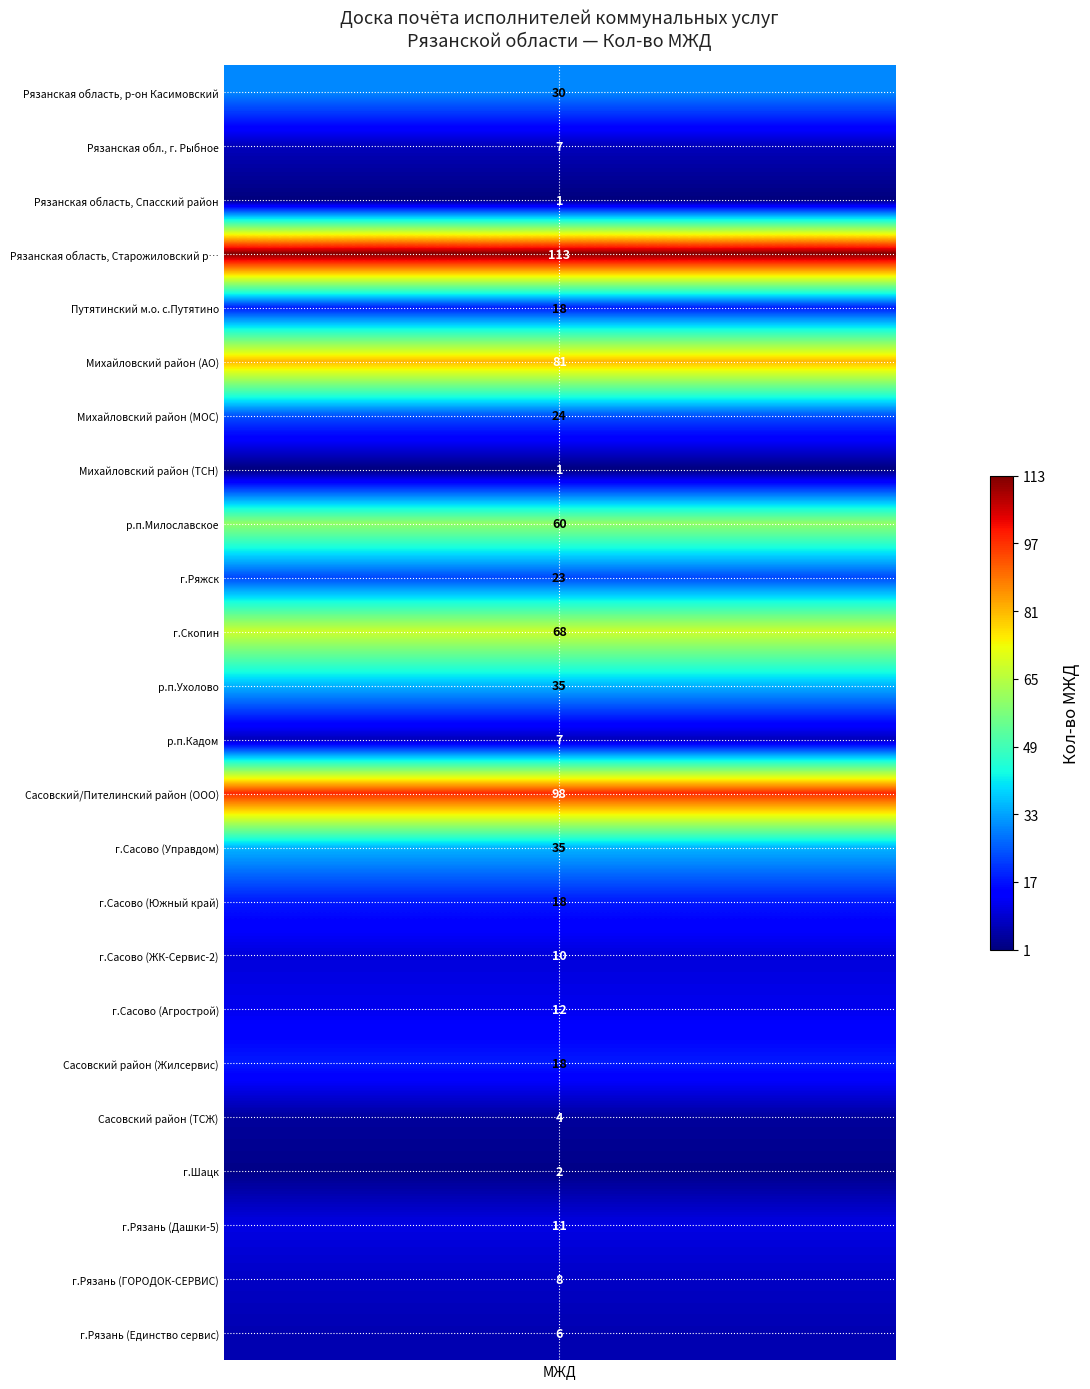

At which category does the chart reach its peak across all series?

Рязанская область, Старожиловский район